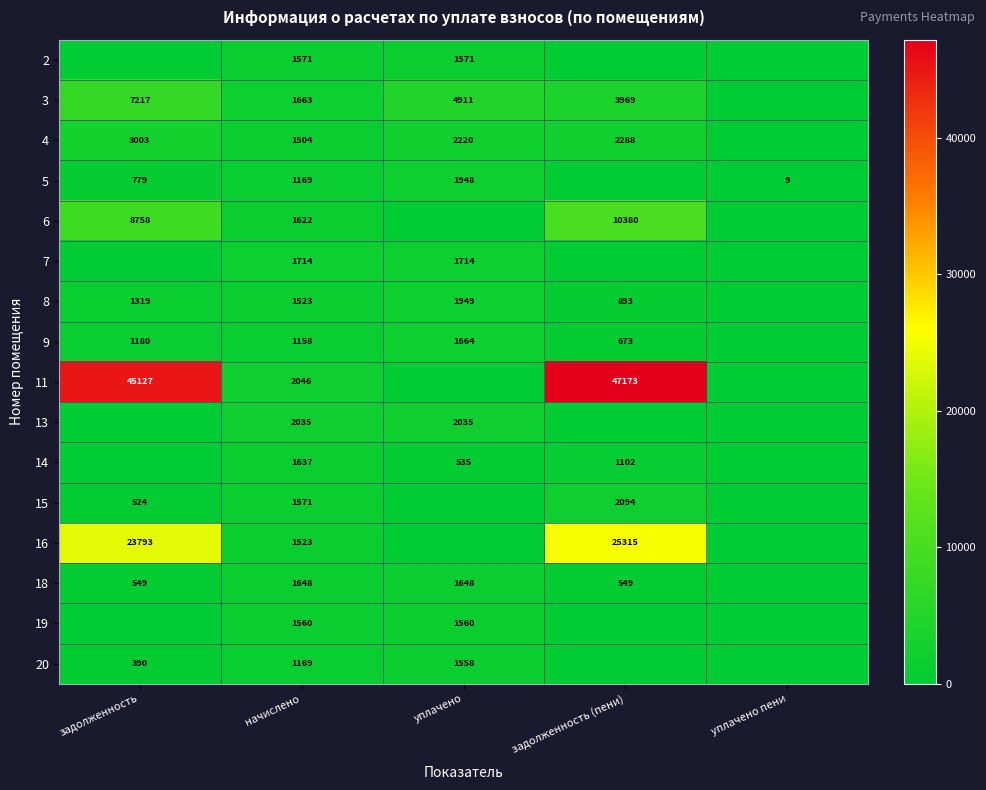

True or false: 6 has a value of 13830 at задолженность (пени).

False